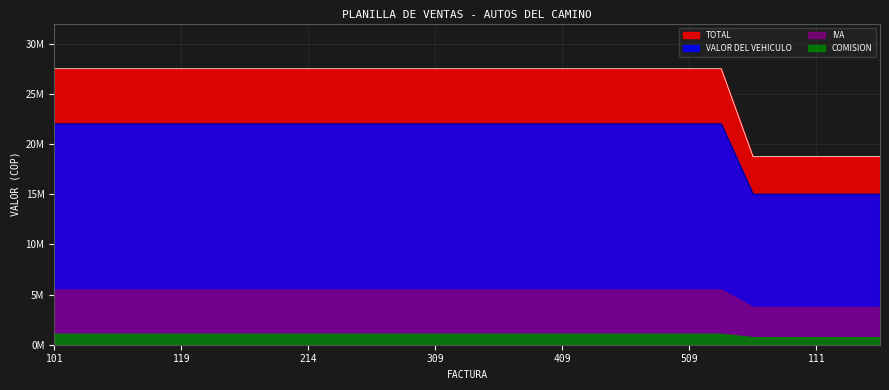

What is the maximum value shown in the chart?

27500000